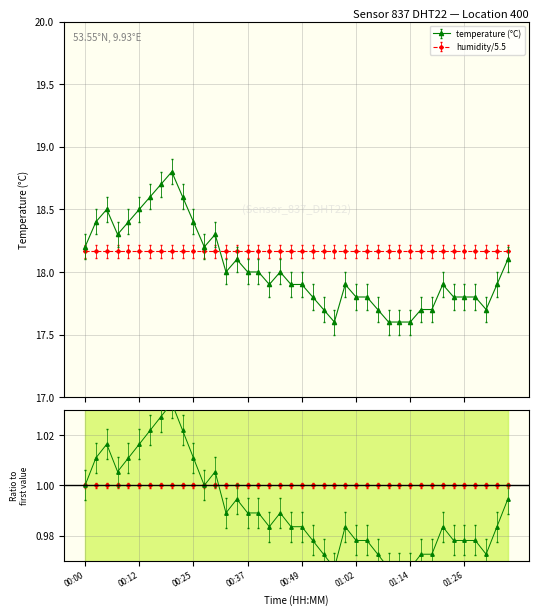

What is the label of the 37th point from the left?

01:29